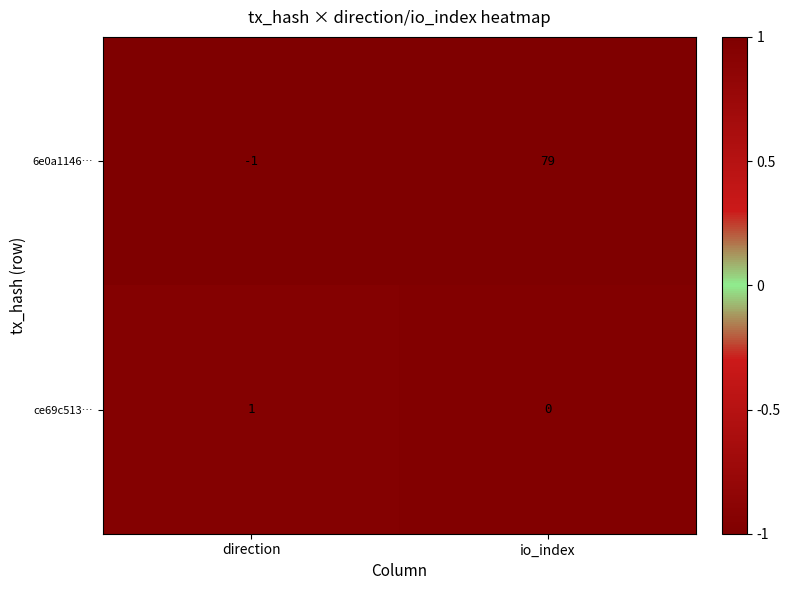

At direction, list the series in order from smallest to largest.

6e0a1146…, ce69c513…